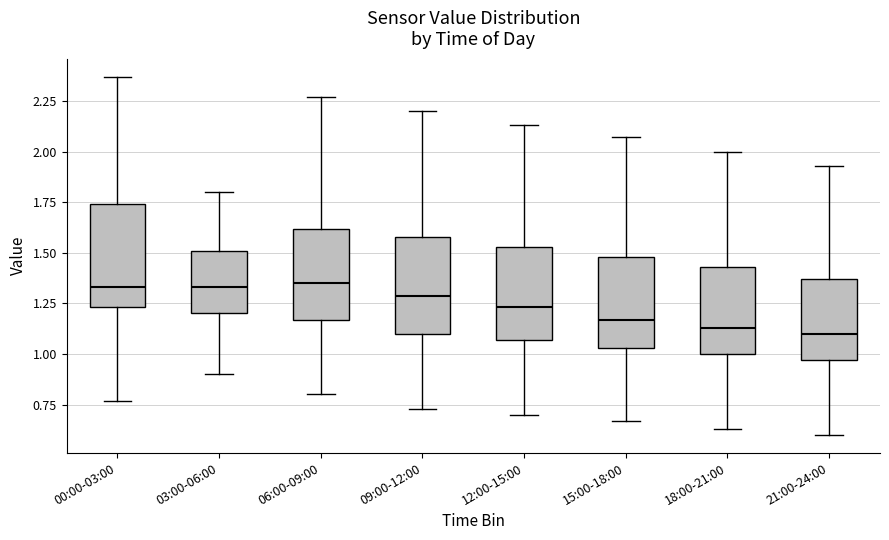

Reading left to right, read every box against the y-axis: the position of its median line, the range the box covers, and the ends of its whiskers. The values are not printed on the chart, so give them approximately, as read against the axis.

00:00-03:00: median 1.35, box 1.25 to 1.75, whiskers 0.75 to 2.35
03:00-06:00: median 1.35, box 1.20 to 1.50, whiskers 0.90 to 1.80
06:00-09:00: median 1.35, box 1.15 to 1.60, whiskers 0.80 to 2.25
09:00-12:00: median 1.30, box 1.10 to 1.60, whiskers 0.75 to 2.20
12:00-15:00: median 1.25, box 1.05 to 1.55, whiskers 0.70 to 2.15
15:00-18:00: median 1.15, box 1.05 to 1.50, whiskers 0.65 to 2.05
18:00-21:00: median 1.15, box 1.00 to 1.45, whiskers 0.65 to 2.00
21:00-24:00: median 1.10, box 0.95 to 1.35, whiskers 0.60 to 1.95